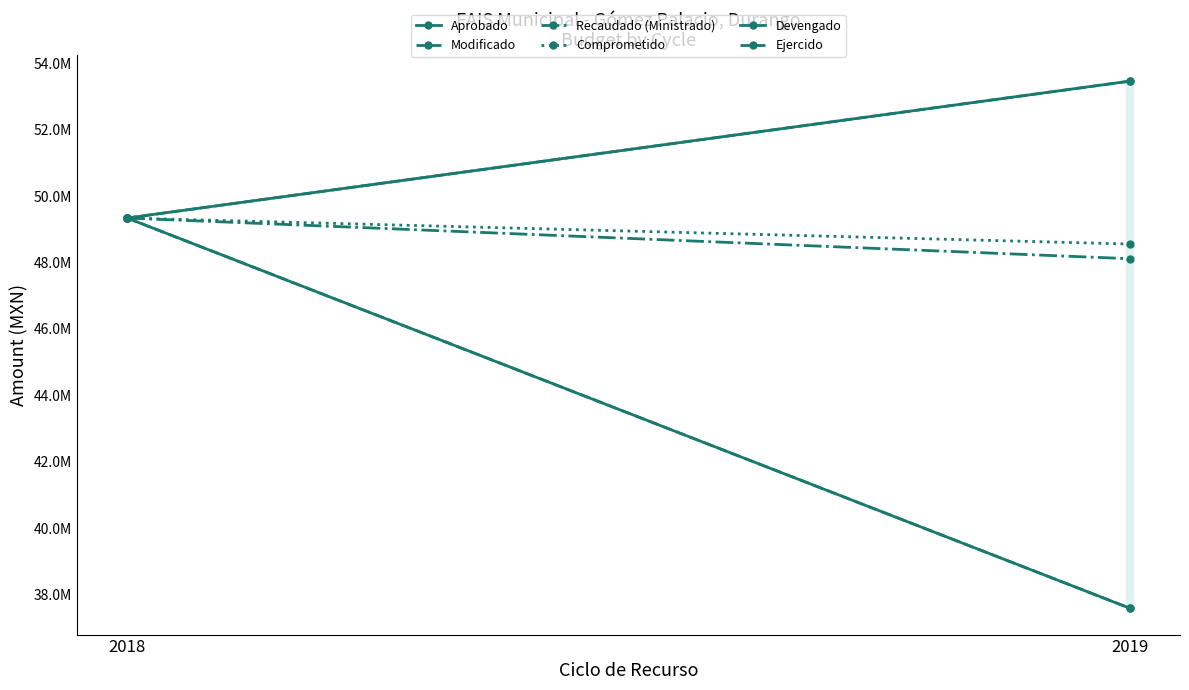

What is the value of the Devengado point at the 1st from the left?

49338612.0